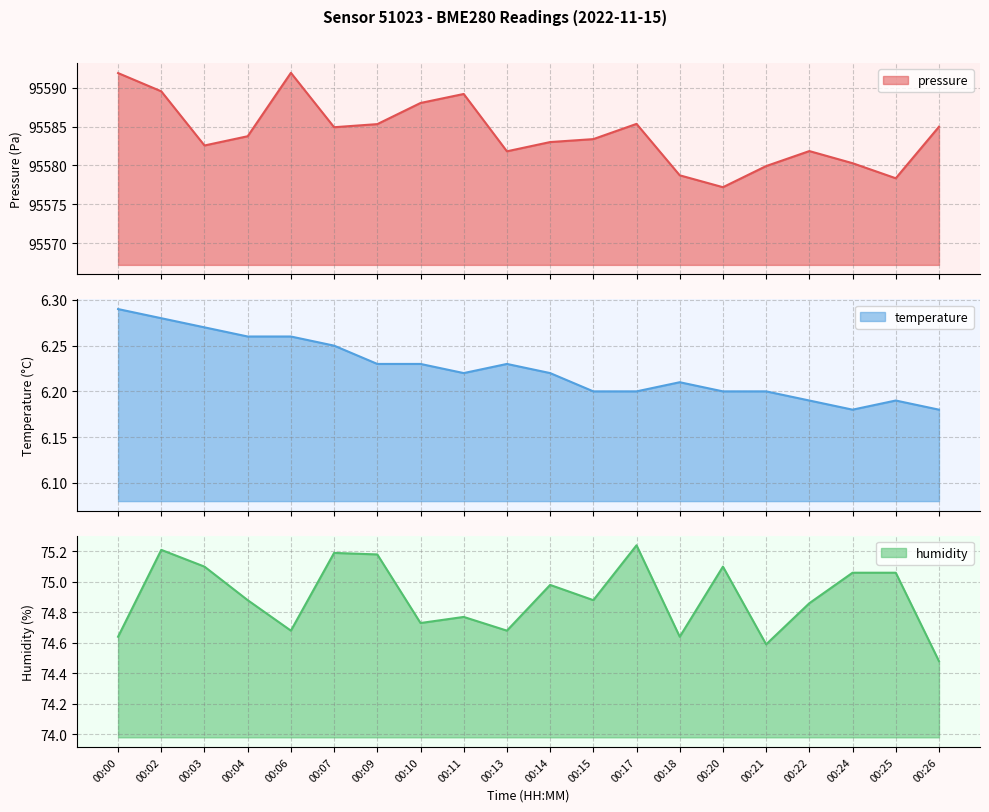

Between 00:11 and 00:02, which is larger?

00:02